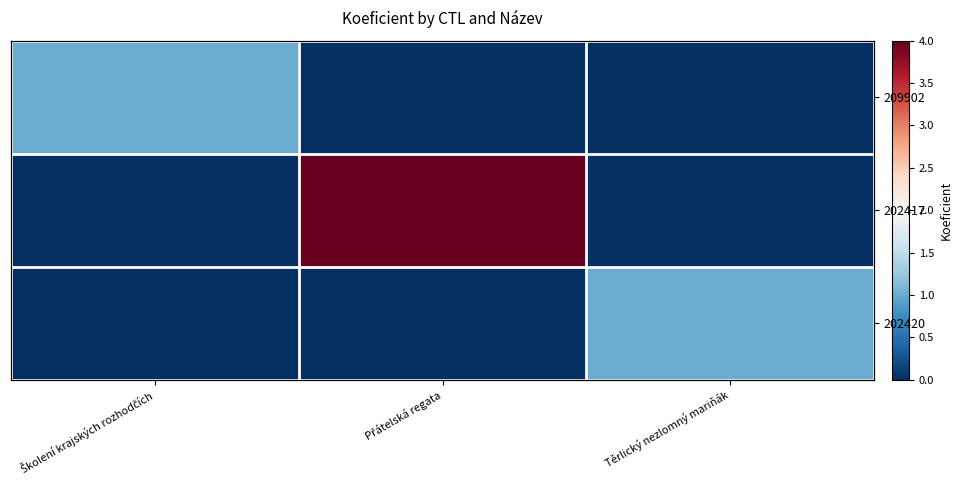

What is the sum of all 202420 values?

1